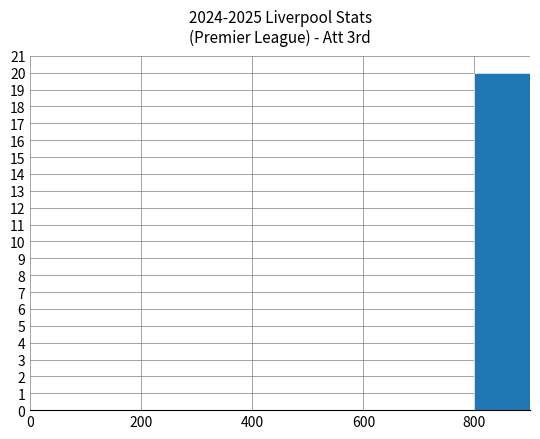

How many categories are shown in the chart?

9